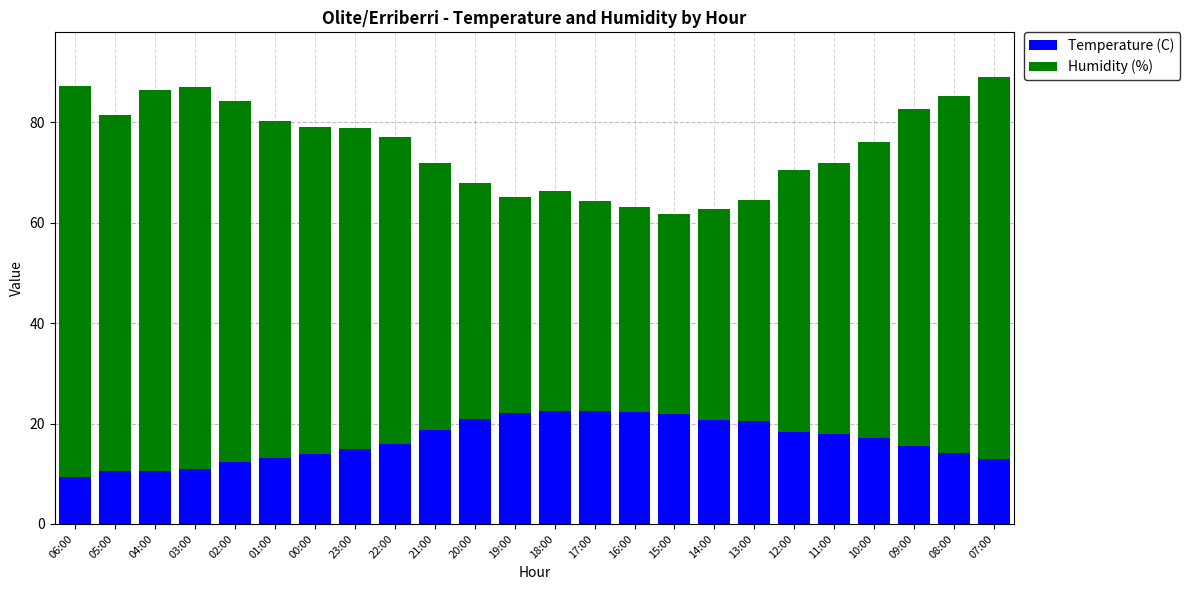

The Temperature (C) series shows 8.2 at 07:00. True or false?

False